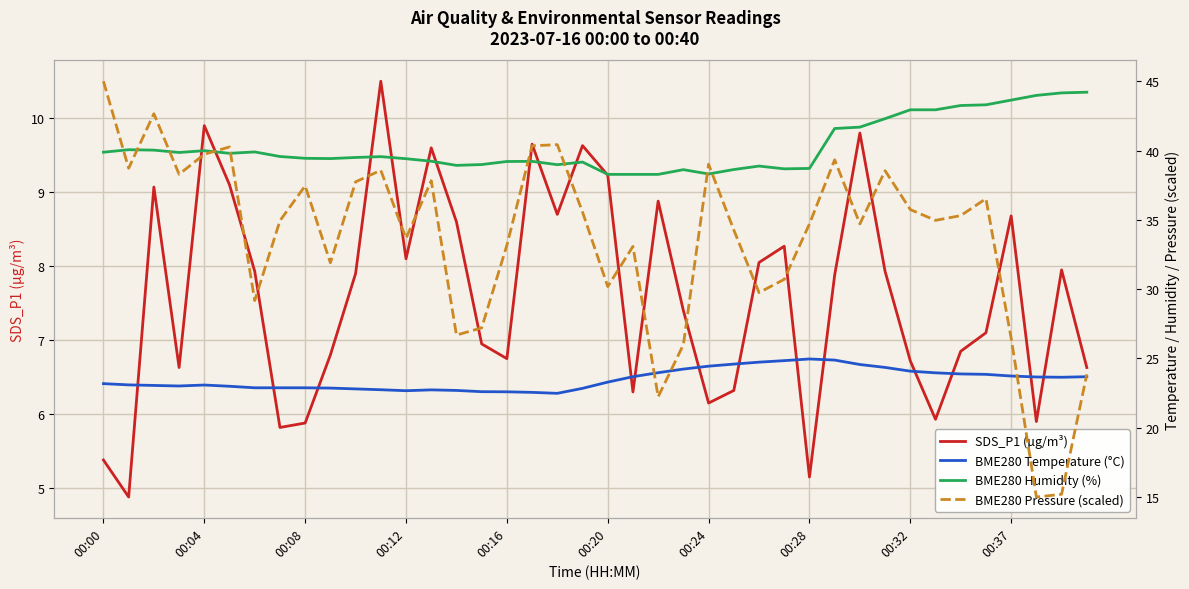

The value of SDS_P1 (µg/m³) at 00:32 is 10.9. True or false?

False